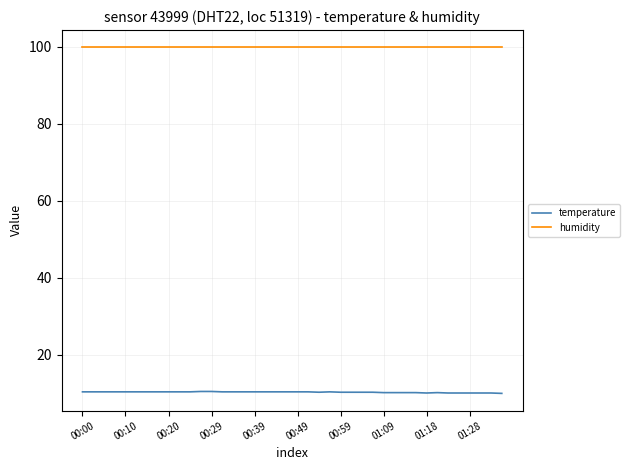

True or false: temperature and humidity intersect in this chart.

False